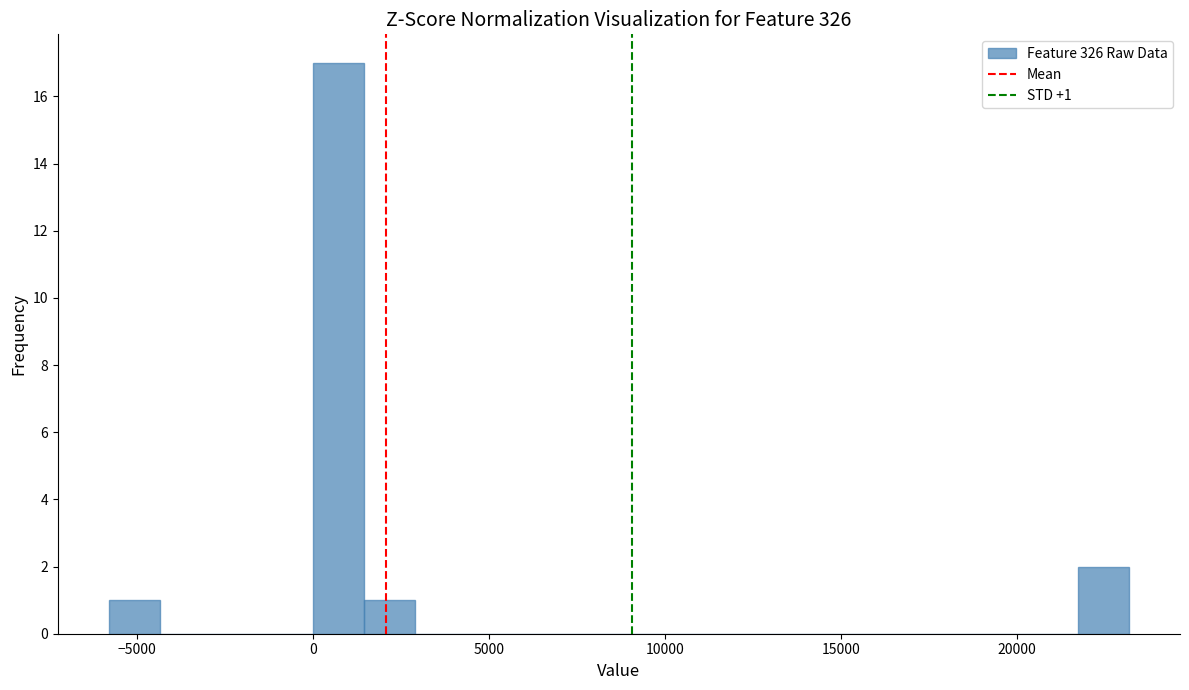

Around what value on the x-axis is the tallest bar? Give the approximate position of its centre, as read against the axis.

500